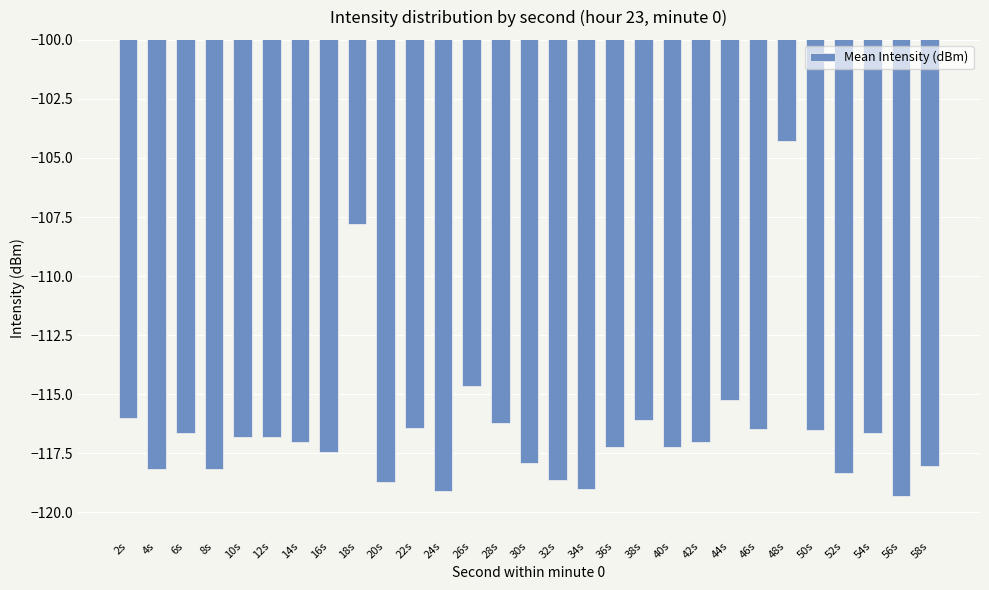

The chart shows a value of -34.5 at 48s. True or false?

False